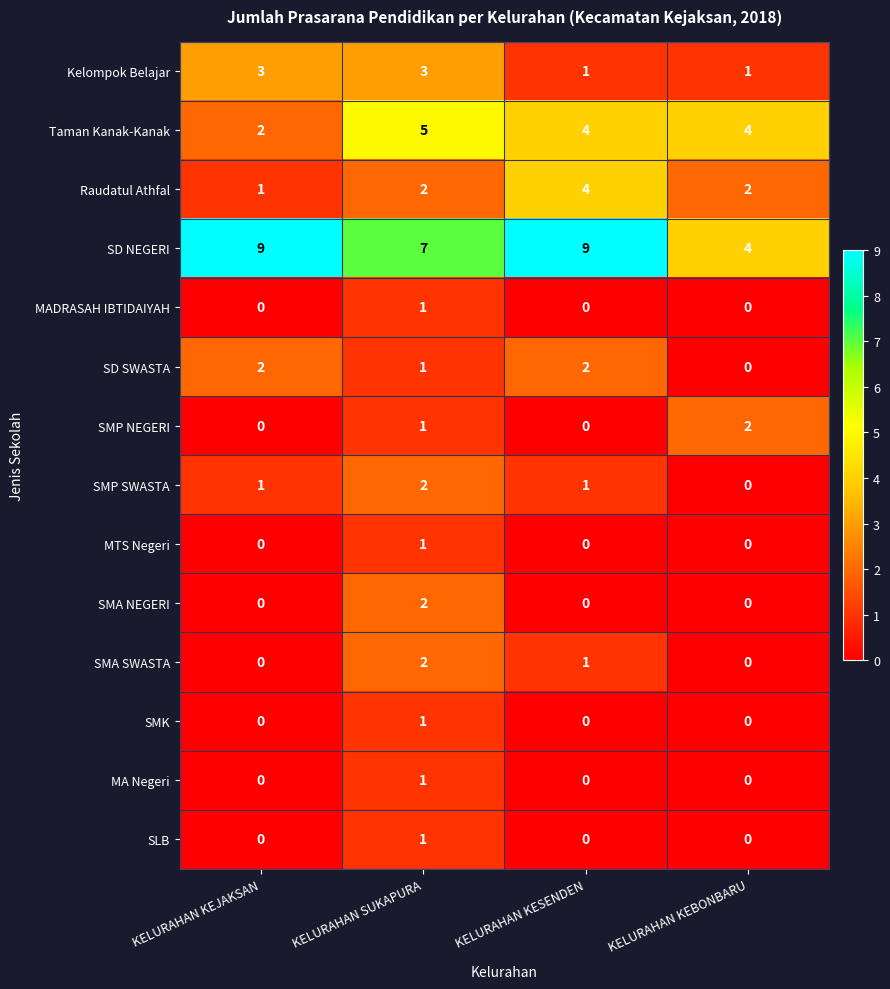

At which label does SMP SWASTA reach its peak?

KELURAHAN SUKAPURA